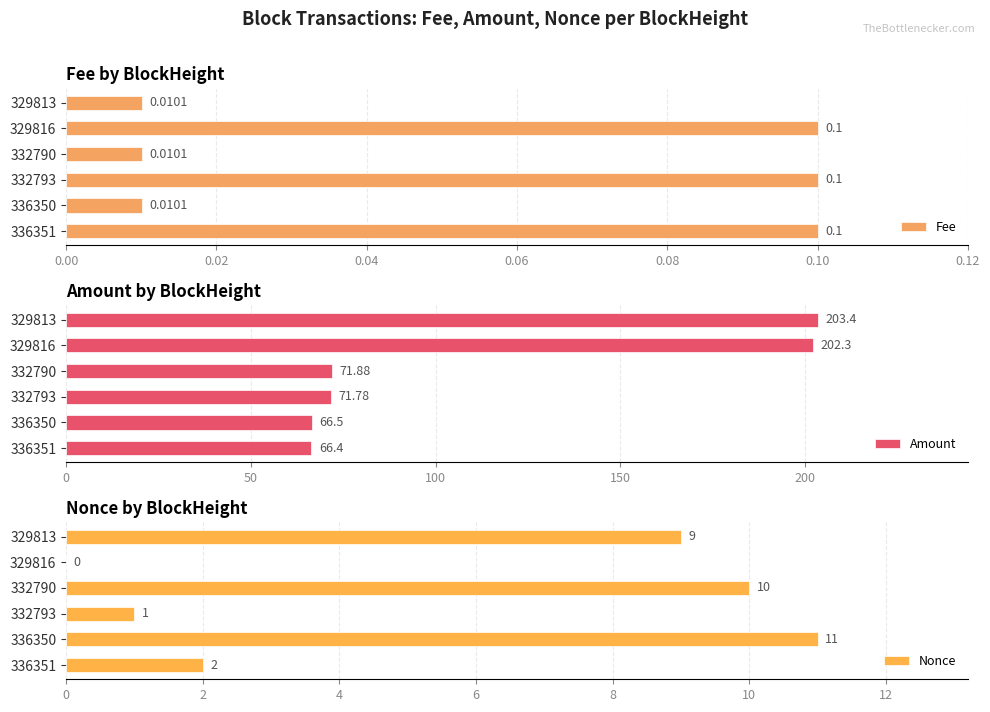

Where is Amount nearest to the value 134?

332790